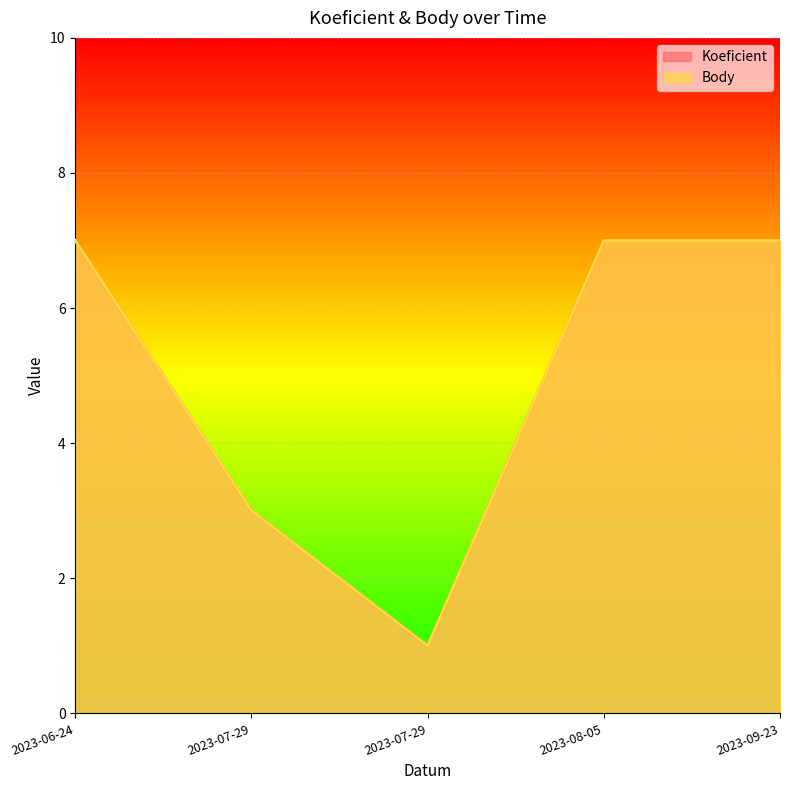

True or false: Koeficient and Body intersect in this chart.

False